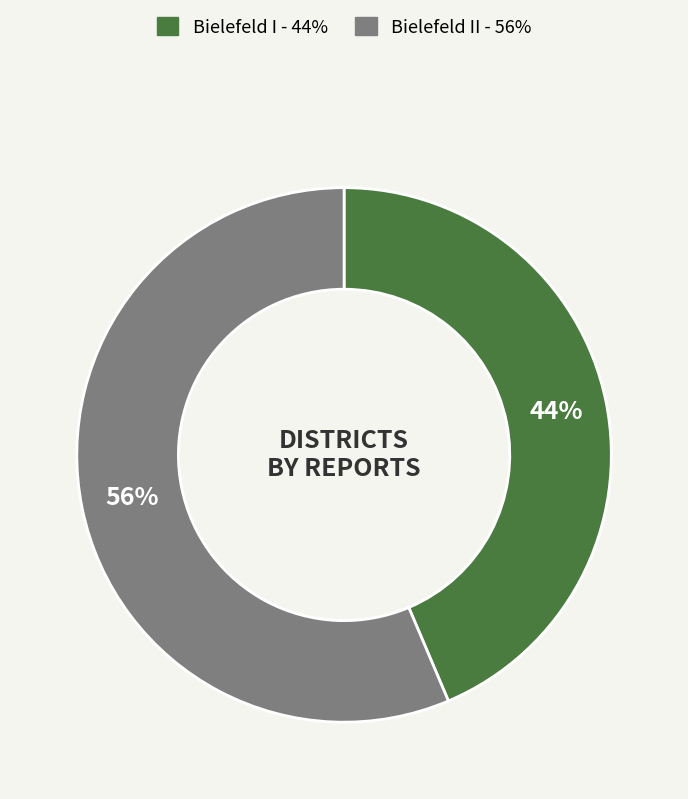

Does any single category account for the majority?

Yes